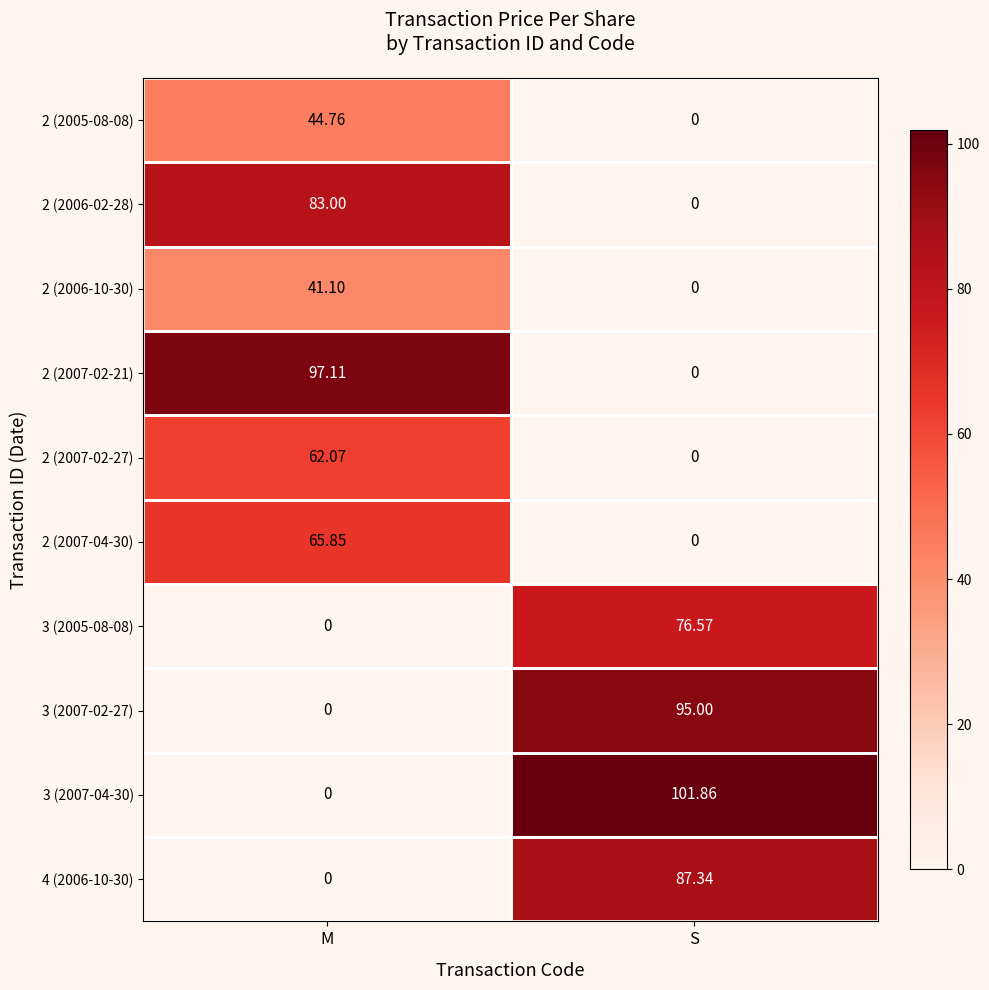

At which category is the sum across all series the highest?

M